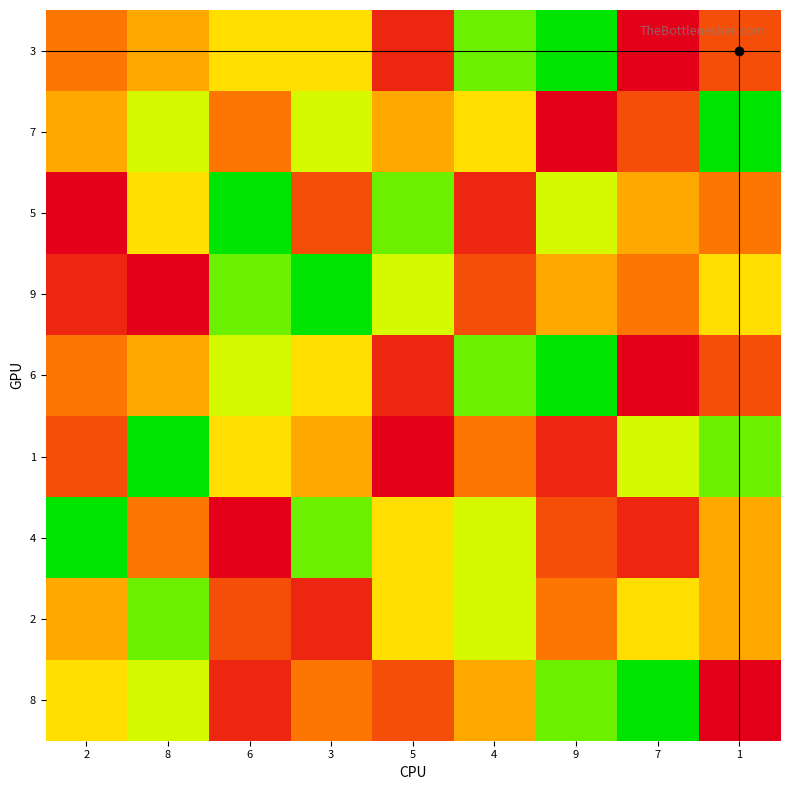

Between 8 and 6, which series saw the biggest shift?

9